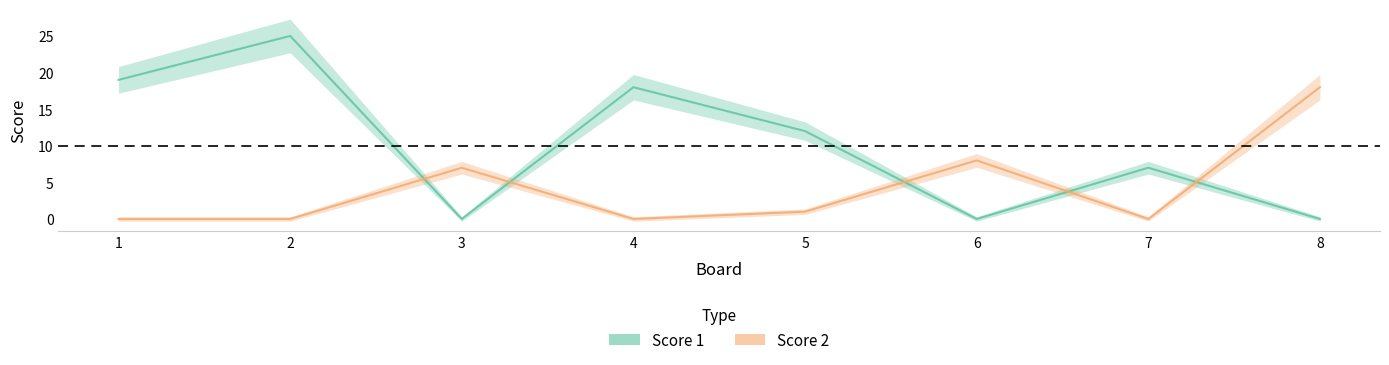

How many lines are shown in the chart?

2